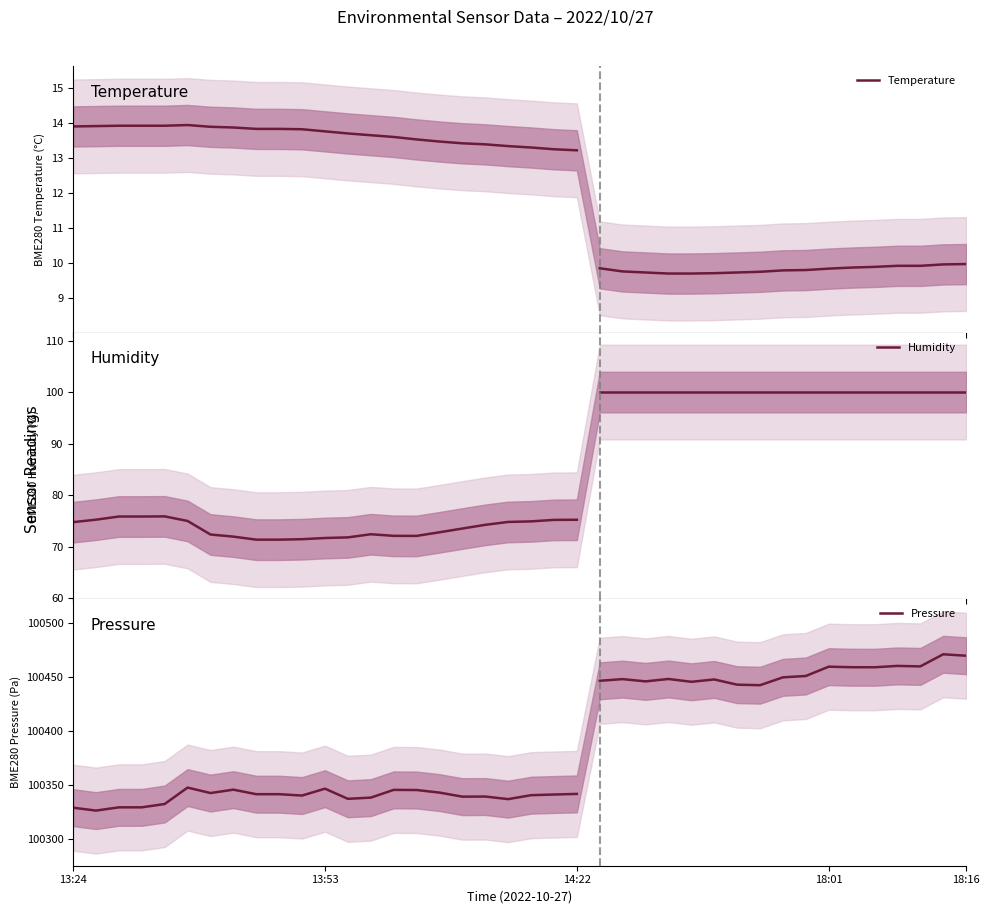

How many lines are shown in the chart?

3